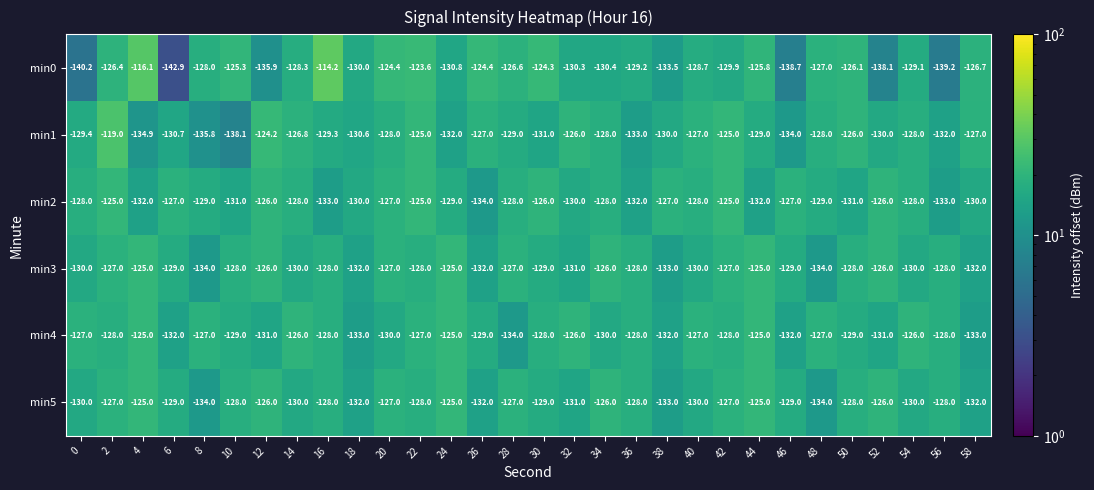

Which series changed the most between 10 and 48?

min1